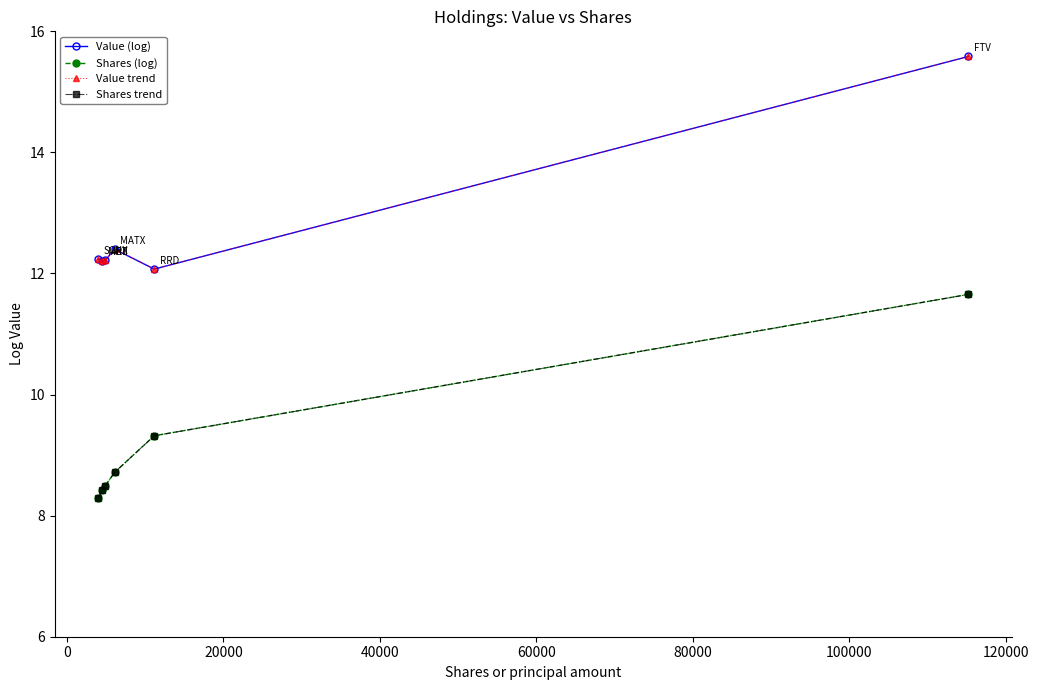

Is this an area chart (filled region under the line)?

No